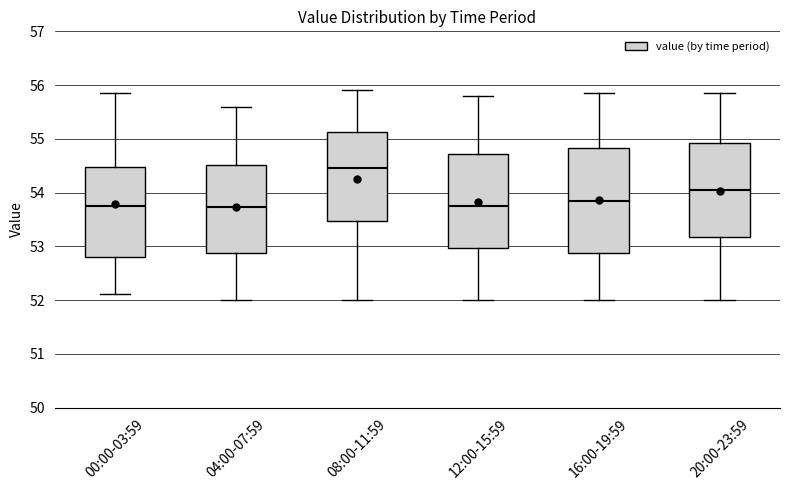

Reading left to right, read every box against the y-axis: the position of its median line, the range the box covers, and the ends of its whiskers. The values are not printed on the chart, so give them approximately, as read against the axis.

00:00-03:59: median 53.8, box 52.8 to 54.5, whiskers 52.1 to 55.9
04:00-07:59: median 53.7, box 52.9 to 54.5, whiskers 52.0 to 55.6
08:00-11:59: median 54.5, box 53.5 to 55.1, whiskers 52.0 to 55.9
12:00-15:59: median 53.8, box 53.0 to 54.7, whiskers 52.0 to 55.8
16:00-19:59: median 53.9, box 52.9 to 54.8, whiskers 52.0 to 55.9
20:00-23:59: median 54.1, box 53.2 to 54.9, whiskers 52.0 to 55.9